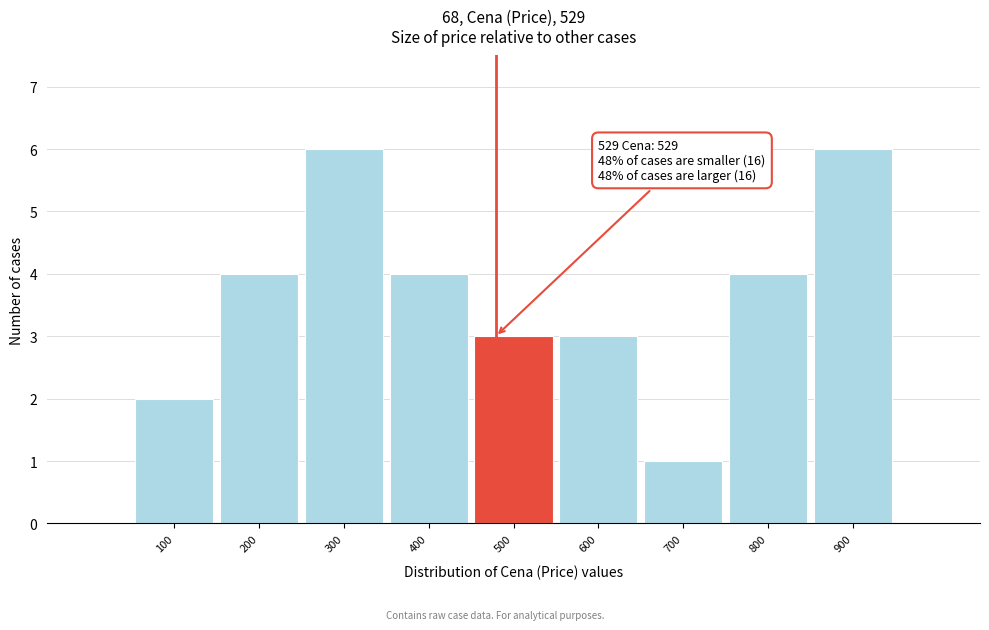

Reading left to right, list all the values displayed in this chart.

100=2	200=4	300=6	400=4	500=3	600=3	700=1	800=4	900=6